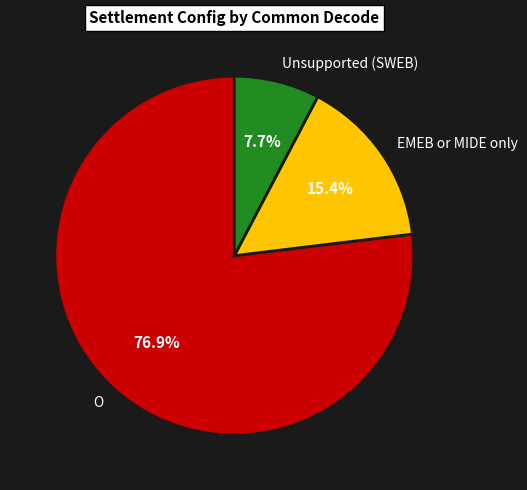

Does EMEB or MIDE only represent more than half of the total?

No